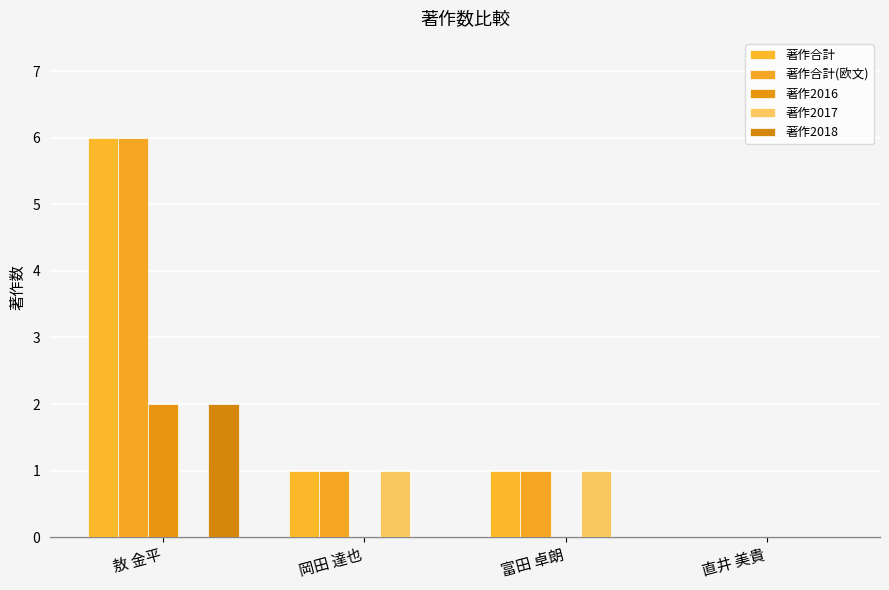

What is the sum of all 著作合計(欧文) values?

8